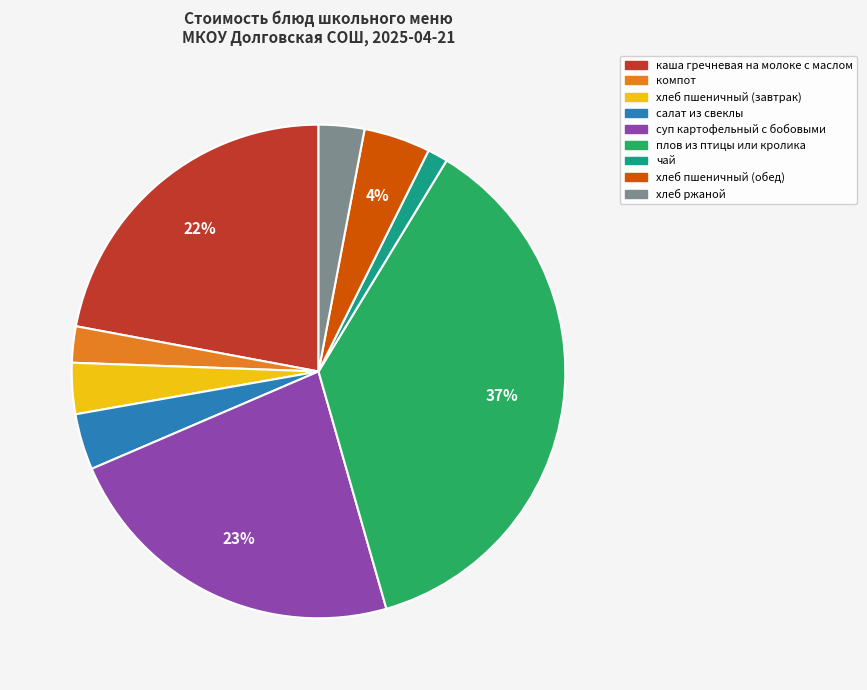

True or false: салат из свеклы accounts for 4% of the total.

True